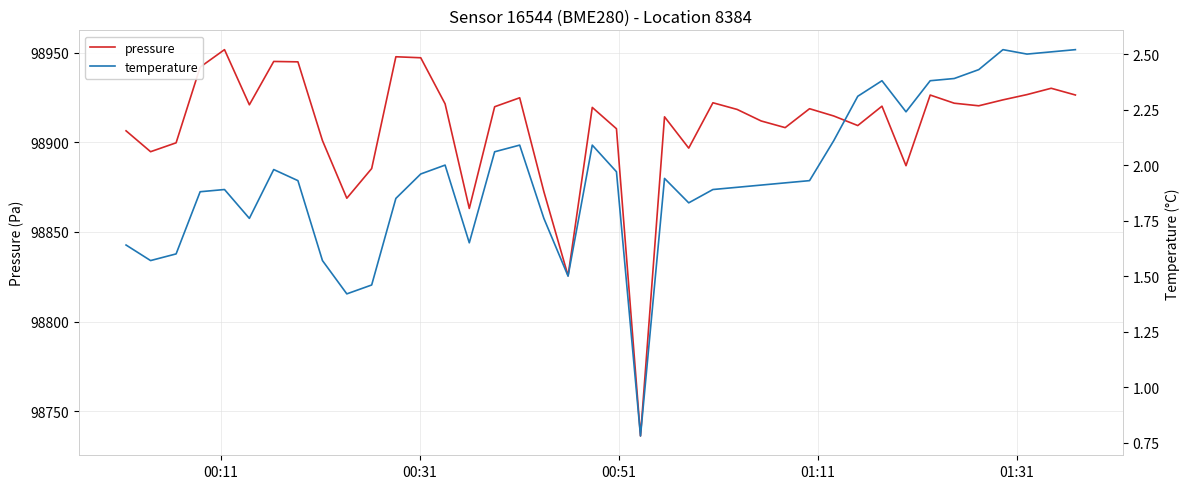

The pressure series shows 166578.3 at 17. True or false?

False